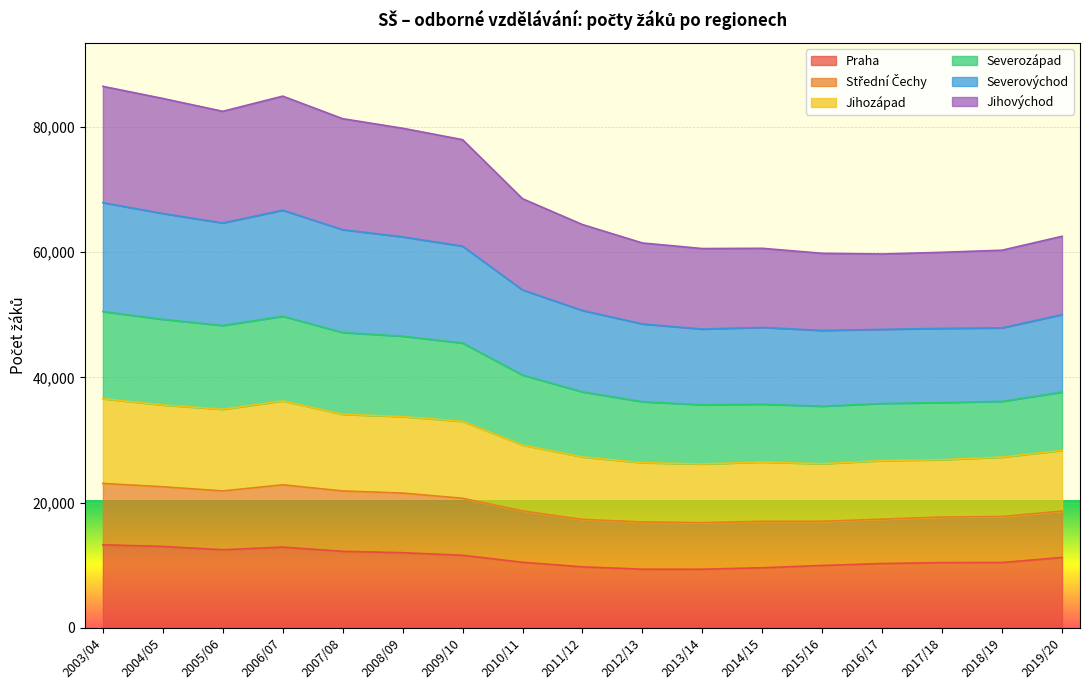

What is the difference between the Praha values at 2004/05 and 2013/14?

3638